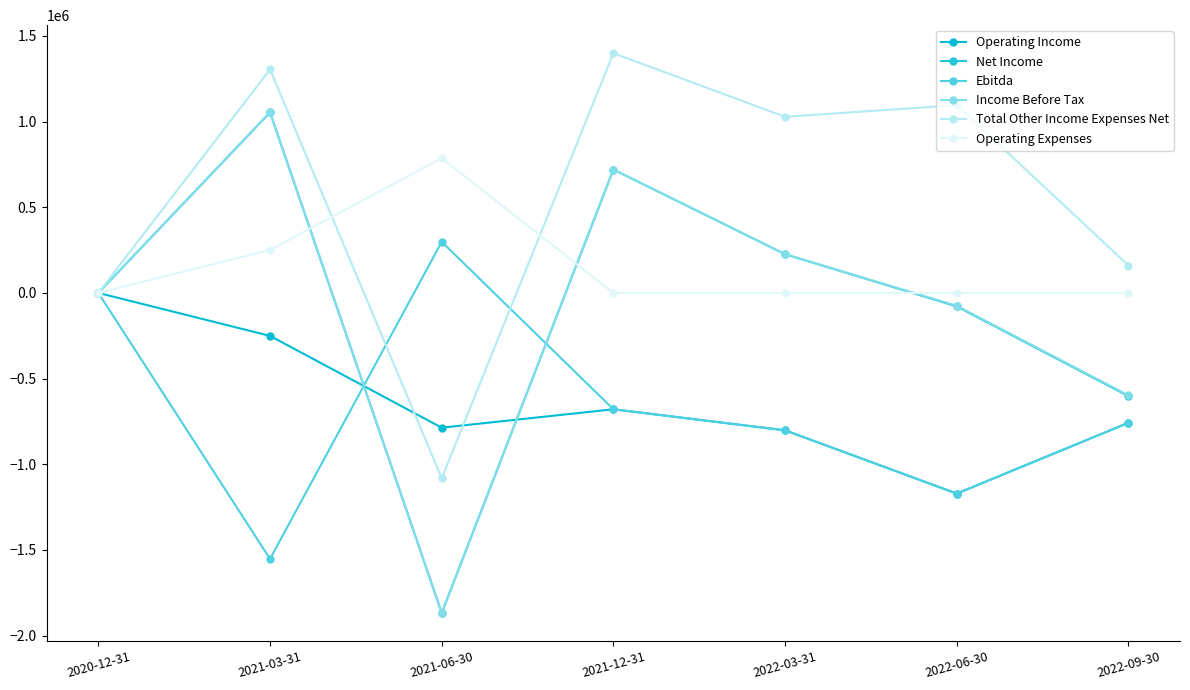

What is the greatest value displayed?

1399725